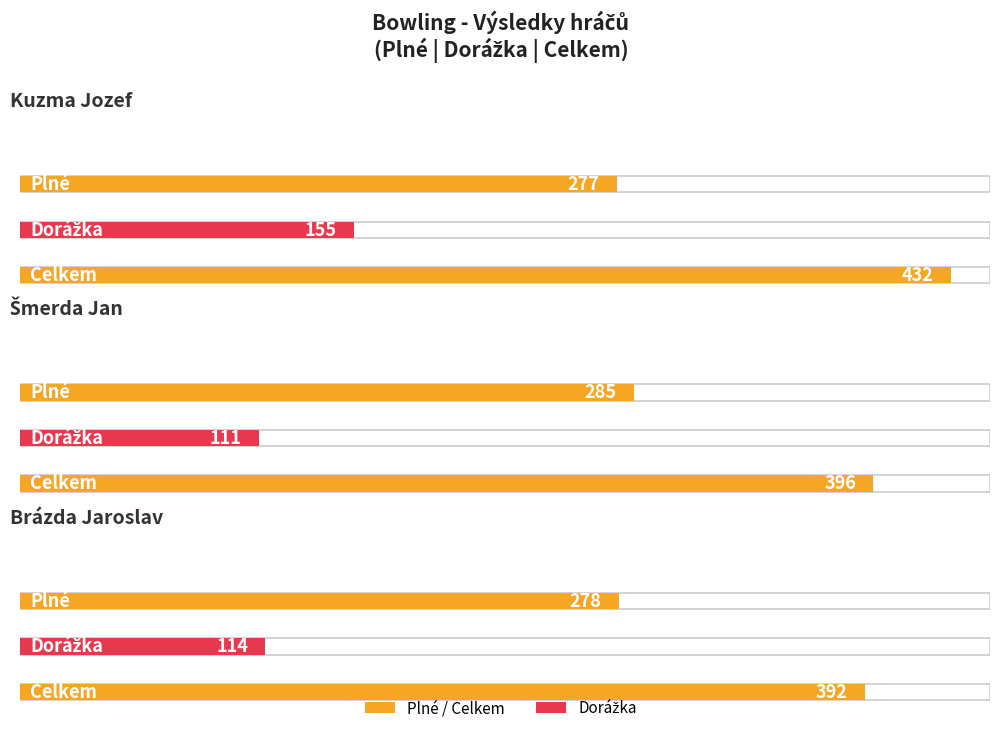

List the labels in order of Dorážka value, largest first.

Kuzma Jozef, Brázda Jaroslav, Šmerda Jan